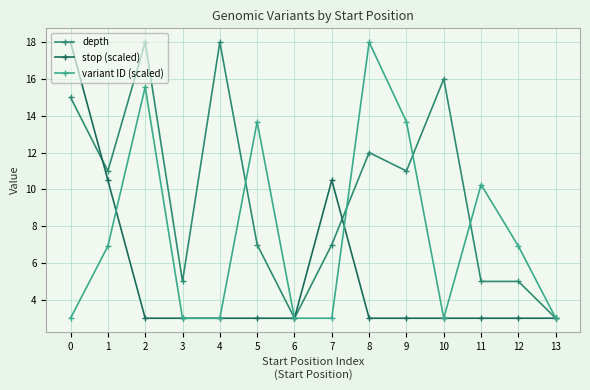

List the series in order of their overall mean, highest first.

depth, variant ID (scaled), stop (scaled)